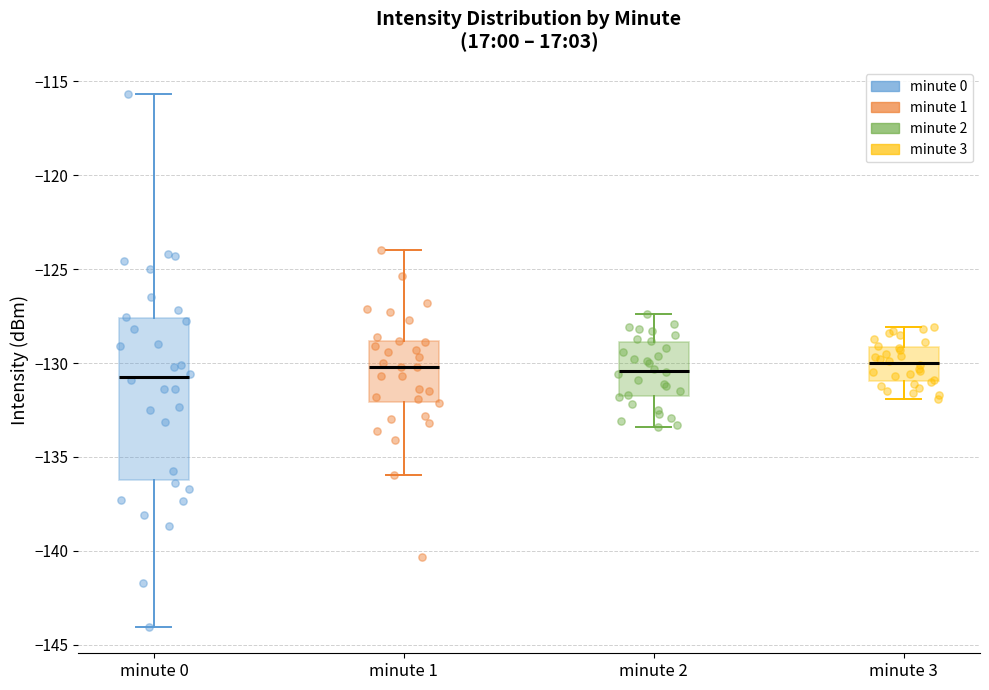

Reading left to right, transcribe this box plot: for each box, give where its median line is, the range the box spans, and where its two whiskers end, as read against the y-axis. The values are not printed on the chart, so give them approximately, as read against the axis.

minute 0: median -130.5, box -136.0 to -127.5, whiskers -144.0 to -115.5
minute 1: median -130.0, box -132.0 to -129.0, whiskers -136.0 to -124.0
minute 2: median -130.5, box -132.0 to -129.0, whiskers -133.5 to -127.5
minute 3: median -130.0, box -131.0 to -129.0, whiskers -132.0 to -128.0